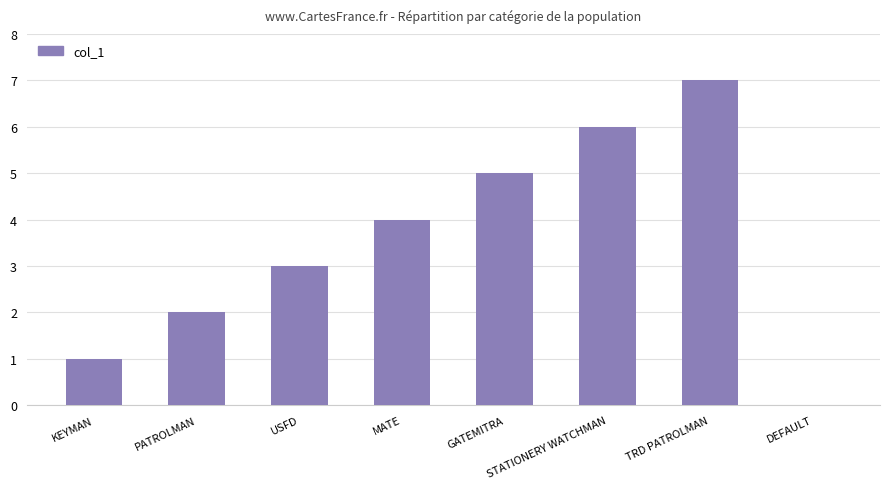

The value at USFD is 2. True or false?

False